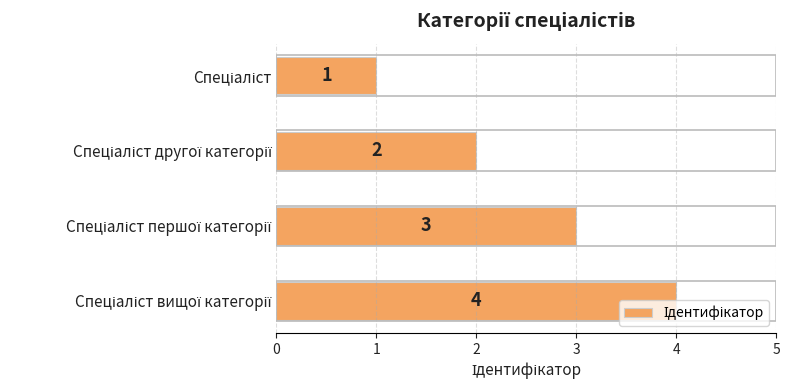

What is the value of the 4th bar from the top?

4